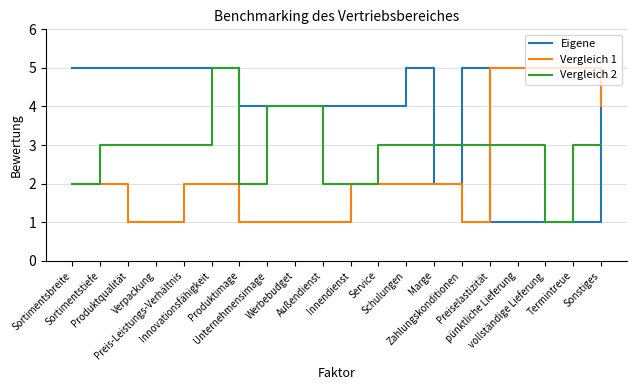

Which series has the largest total across all categories?

Eigene